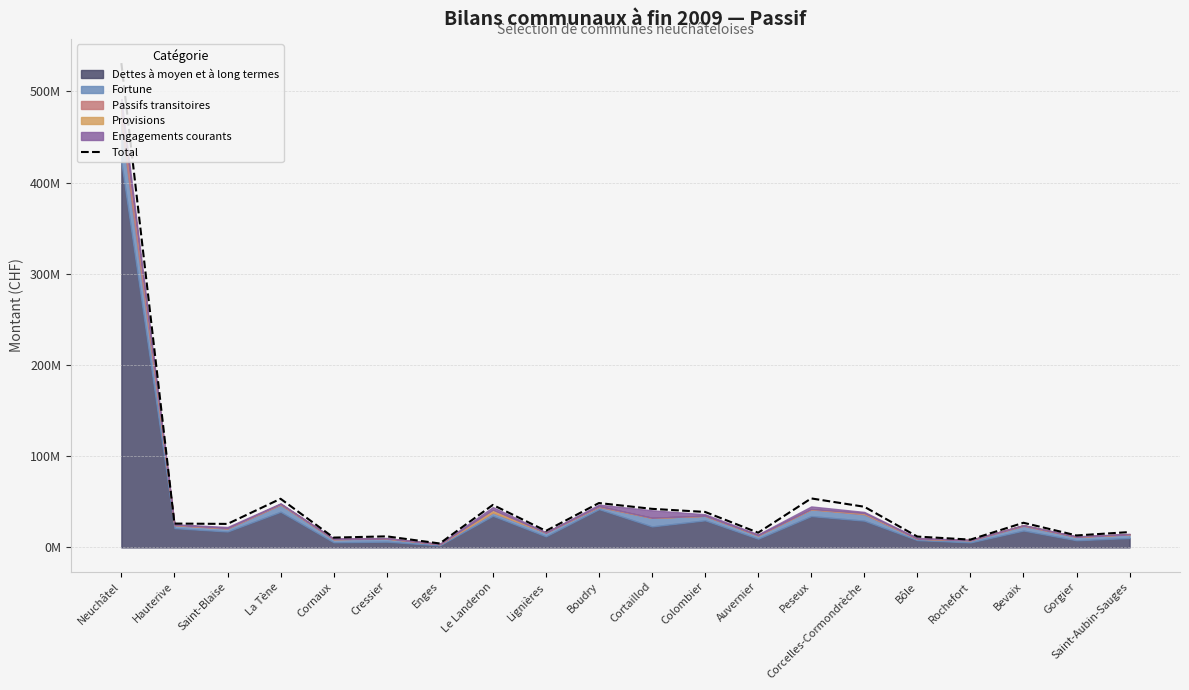

Is it true that the value at Cornaux is 10755938?

True